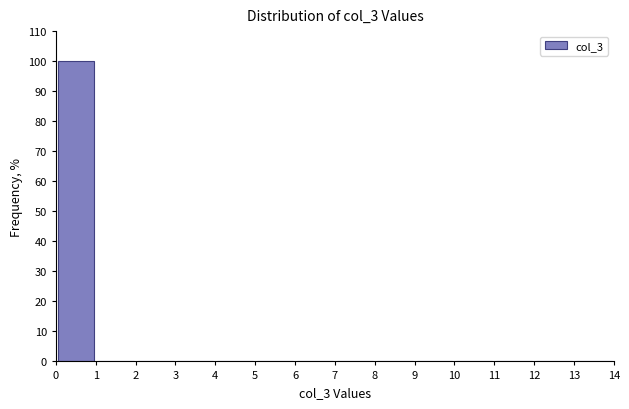

Over which range of the x-axis is the bar tallest?

0 to 1